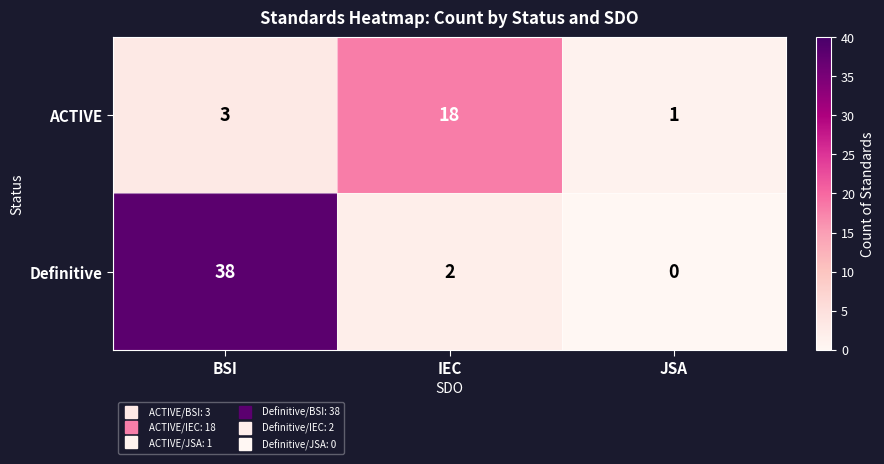

Between BSI and IEC, which series saw the biggest shift?

Definitive